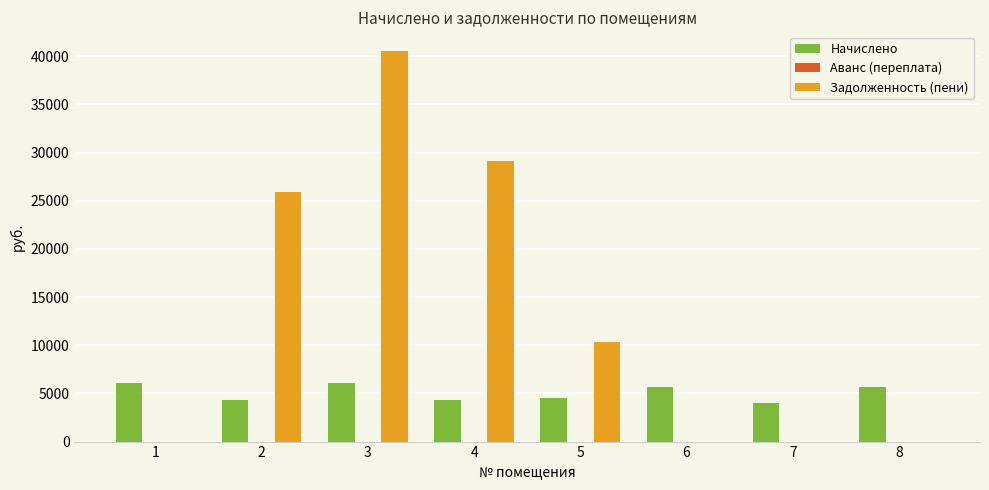

What is the sum of the Начислено values at 4 and 6?

10041.6